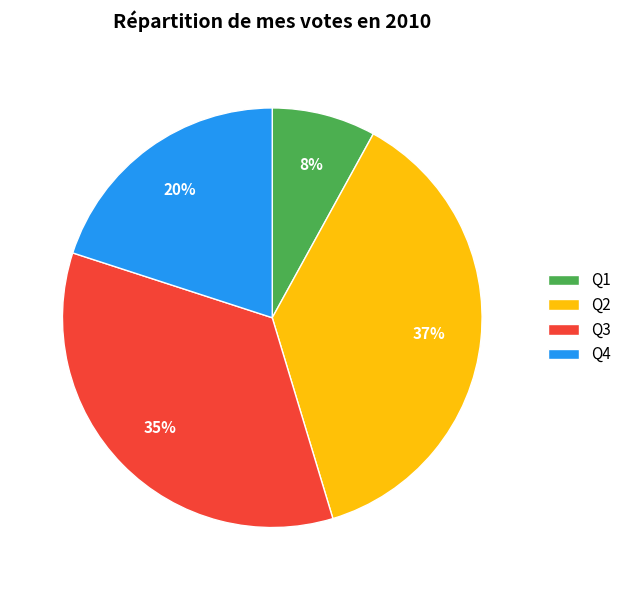

Rank the categories by value from lowest to highest.

Q1, Q4, Q3, Q2